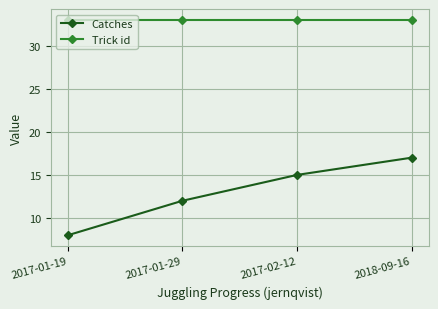

What is the minimum value for Trick id?

33